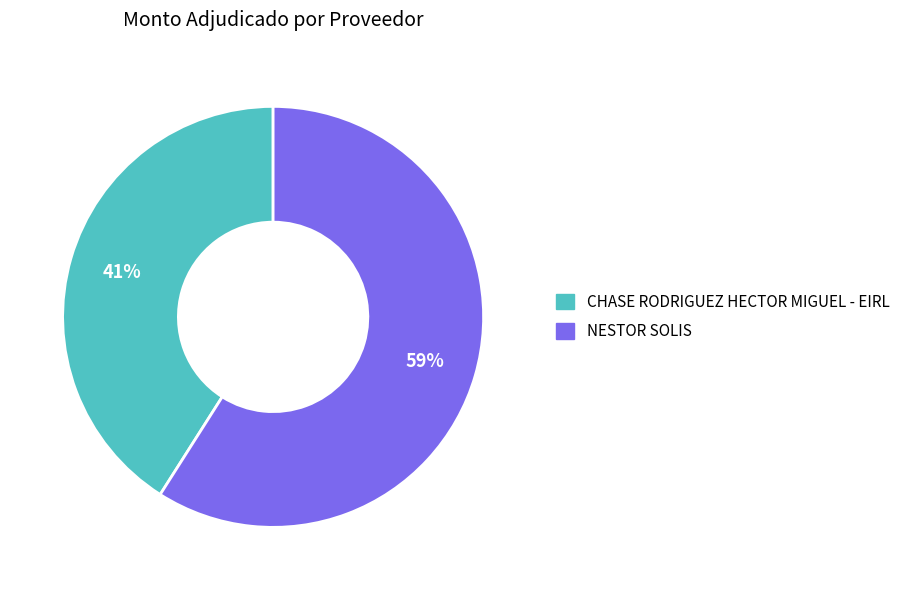

The CHASE RODRIGUEZ HECTOR MIGUEL - EIRL slice represents 41% of the pie. True or false?

True